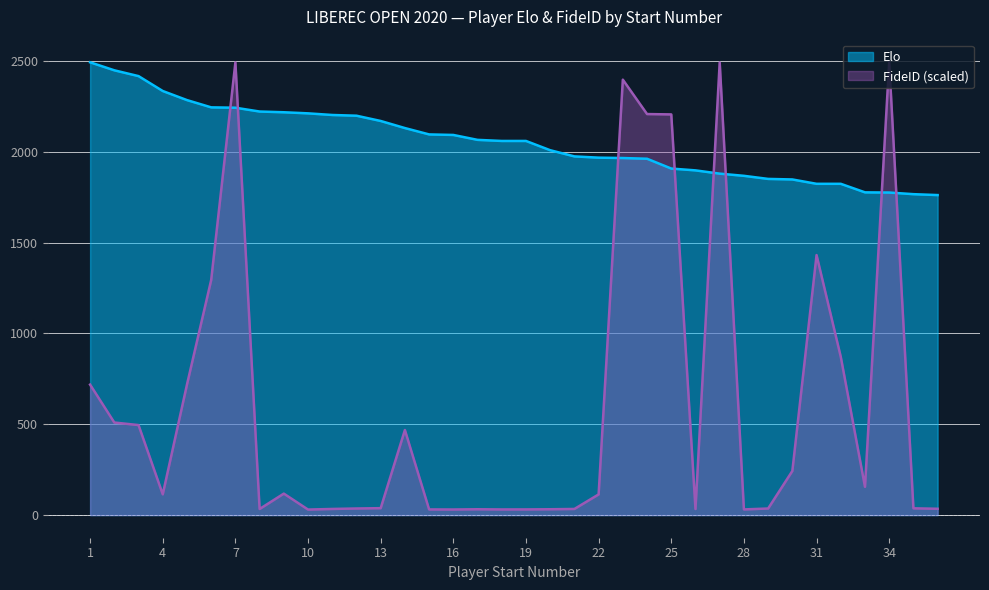

Which category has the lowest value across all series?

10